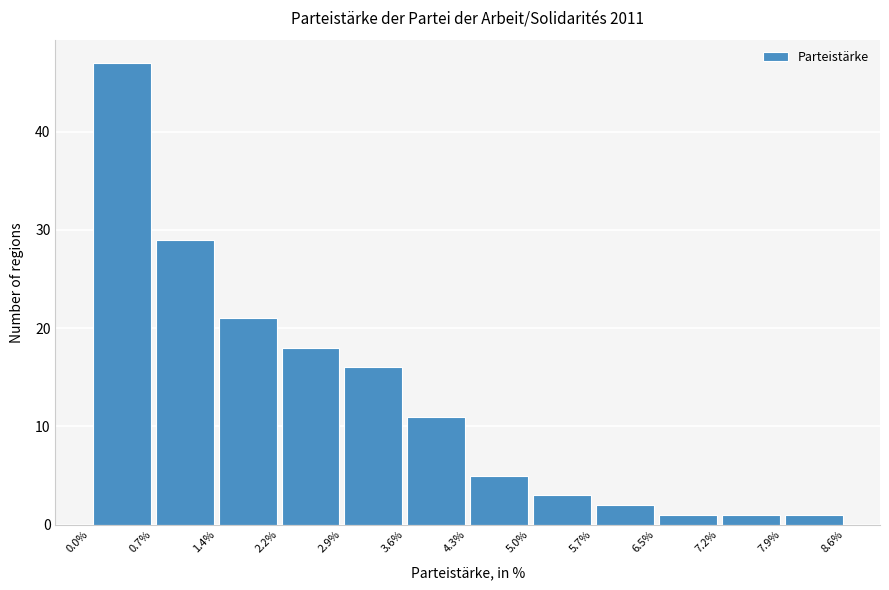

Which range on the x-axis has the tallest bar?

0.0% to 0.7%